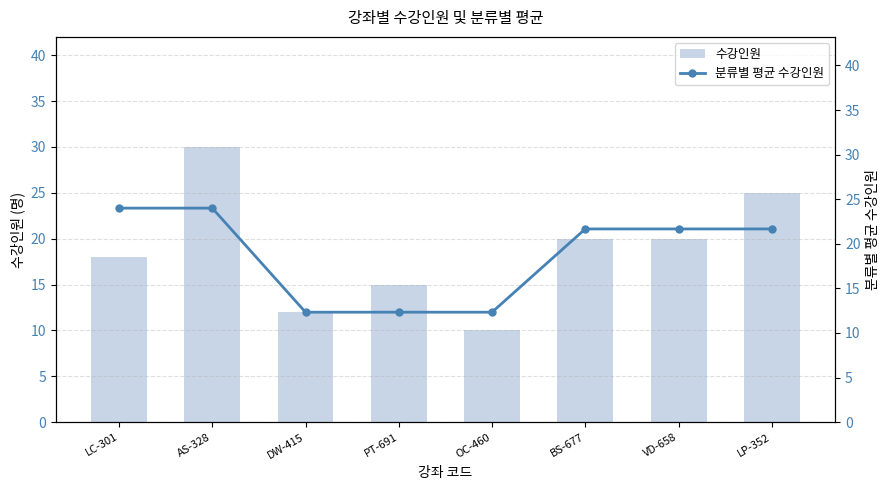

Which series has the largest range (max minus min)?

수강인원